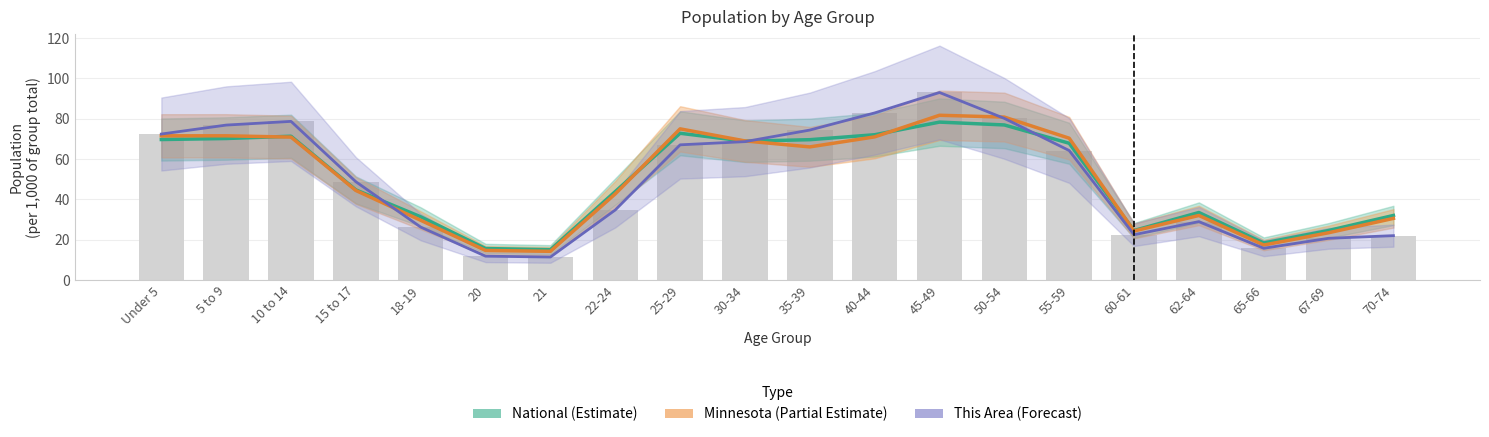

Is it true that This Area (Forecast) equals 28.9 at 62-64?

True